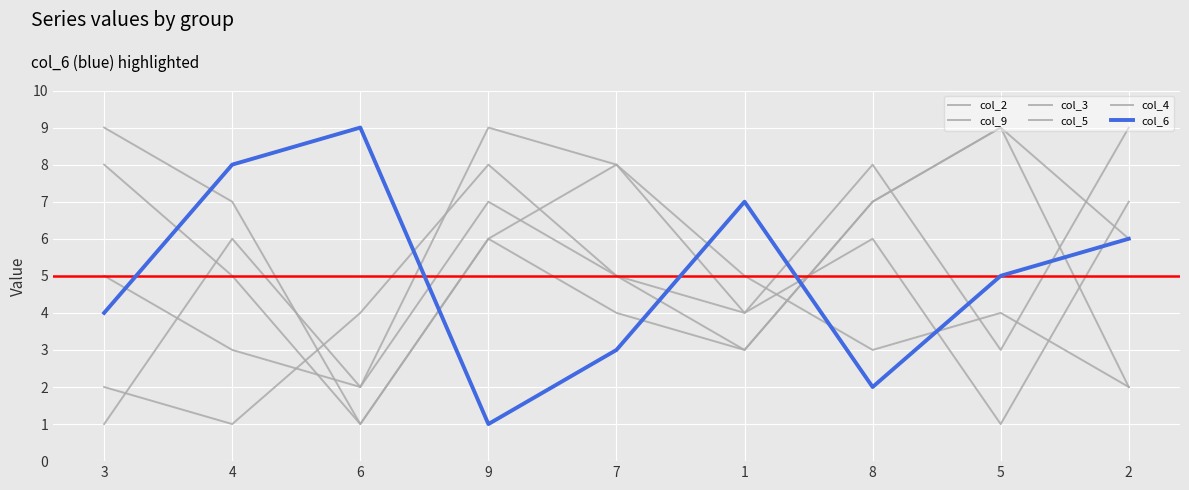

Where is col_5 nearest to the value 5?

3